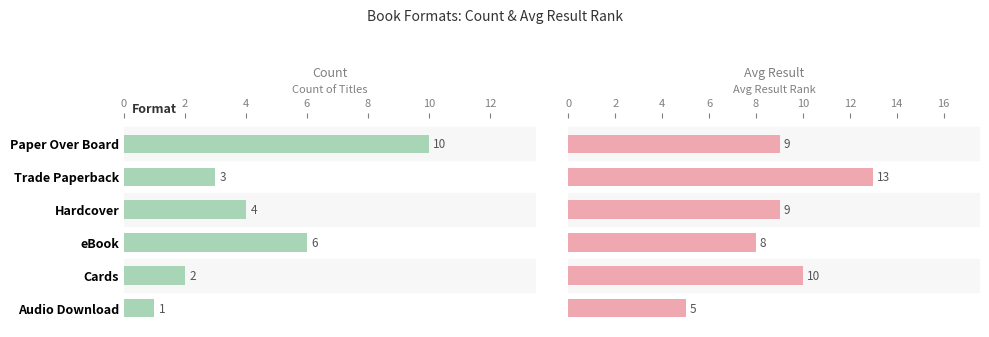

What is the average value of the Count series?

4